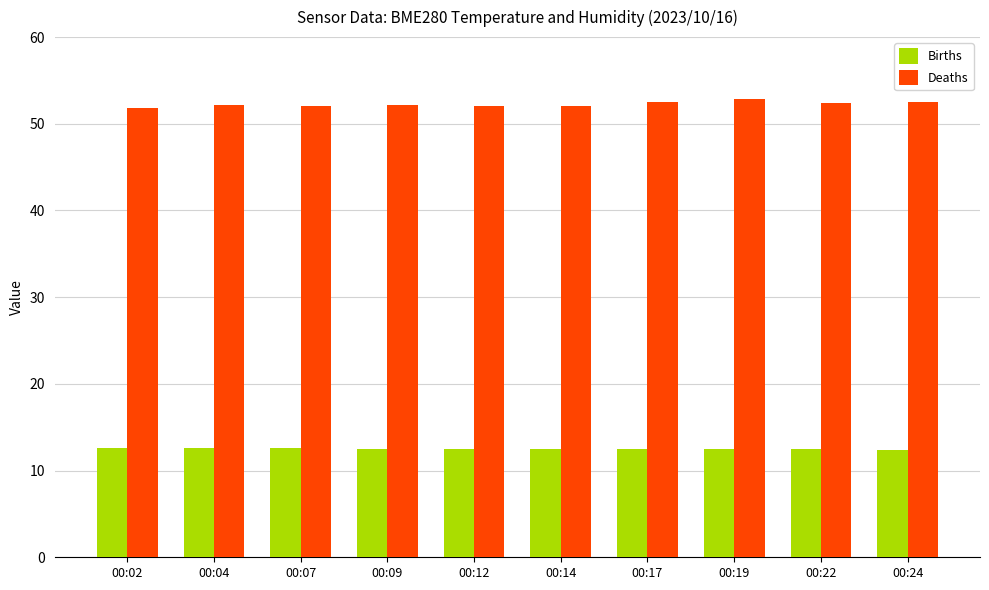

The Births series shows 12.6 at 00:04. True or false?

True